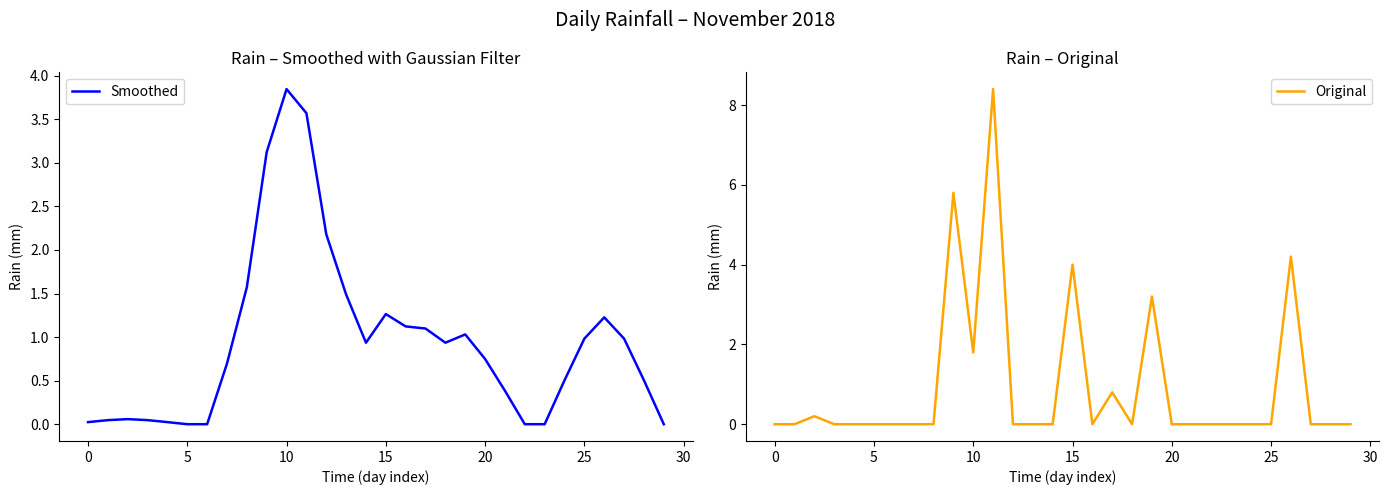

What is the highest value of the Original series?

8.4